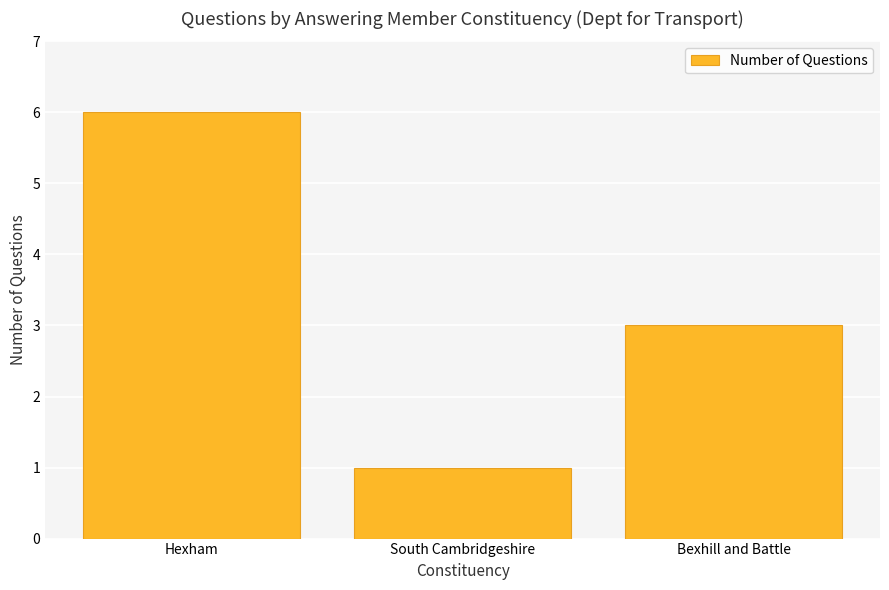

What is the average value?

3